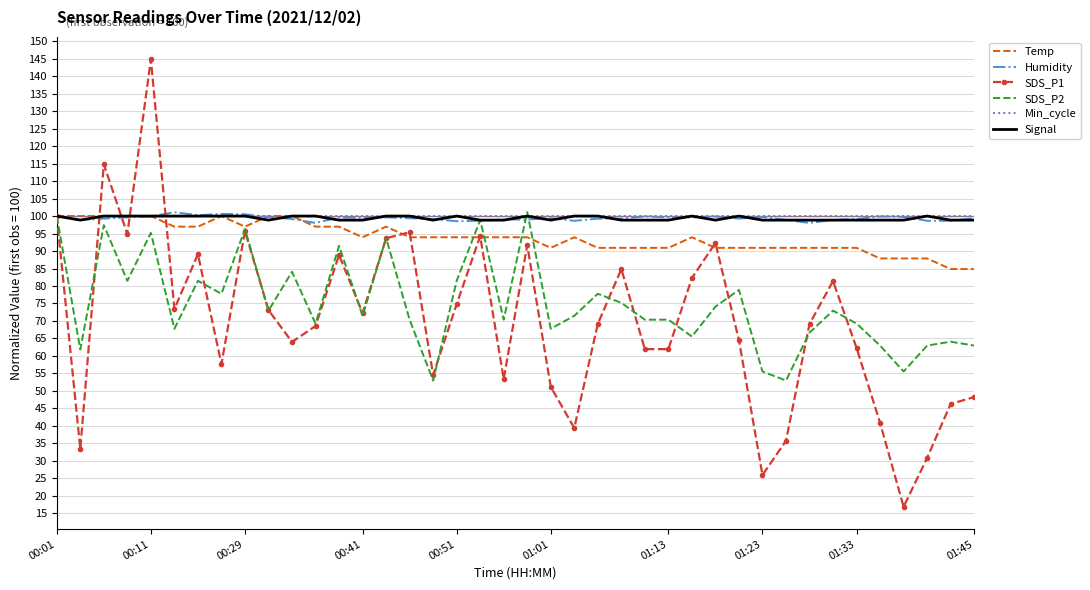

Which series has the largest range (max minus min)?

SDS_P1